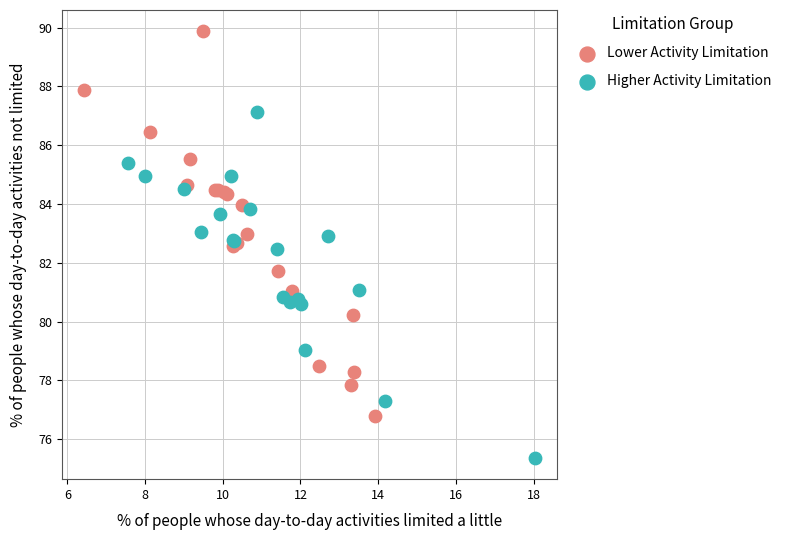

Which series has the widest spread of Y values?

Lower Activity Limitation